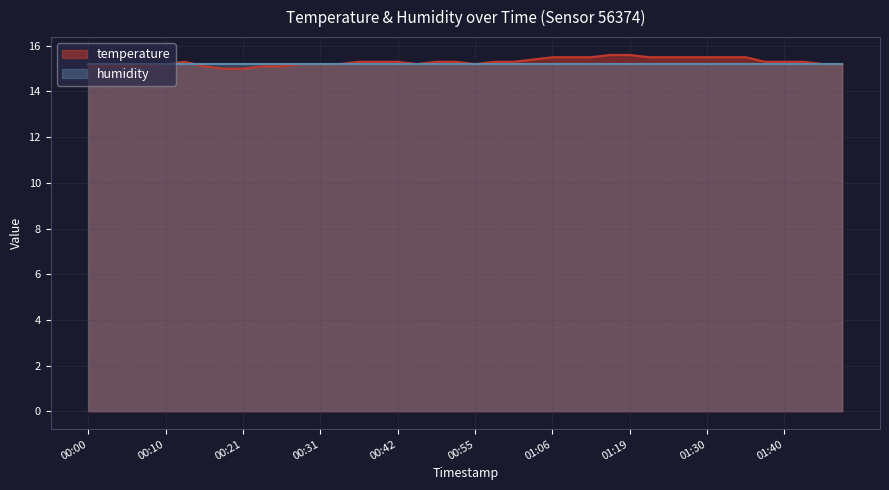

What is the difference between the values at 00:08 and 00:58?

0.2